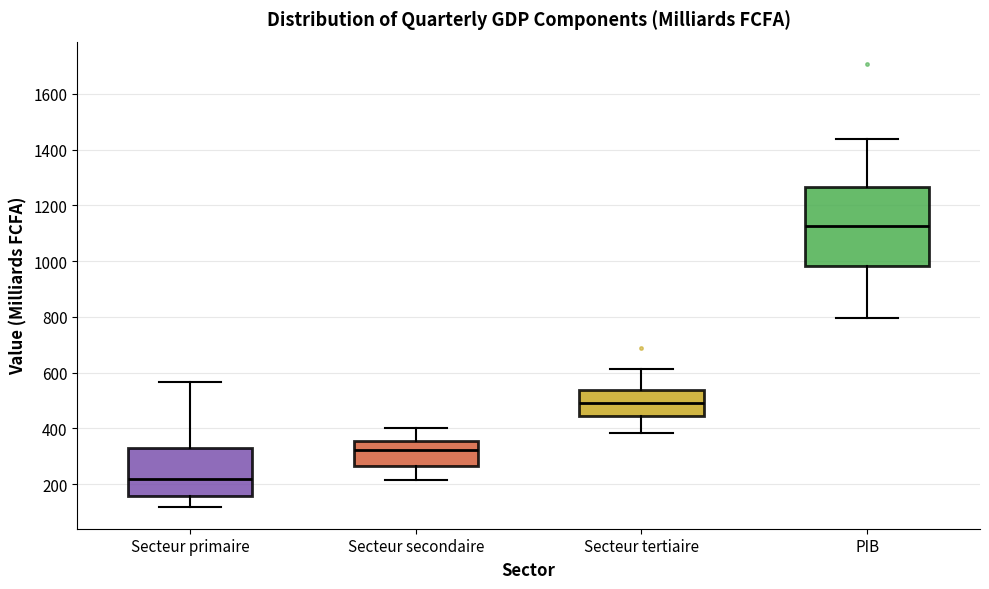

Where is the upper edge of the box for Secteur tertiaire on the y-axis? The values are not printed on the chart, so give them approximately, as read against the axis.

540